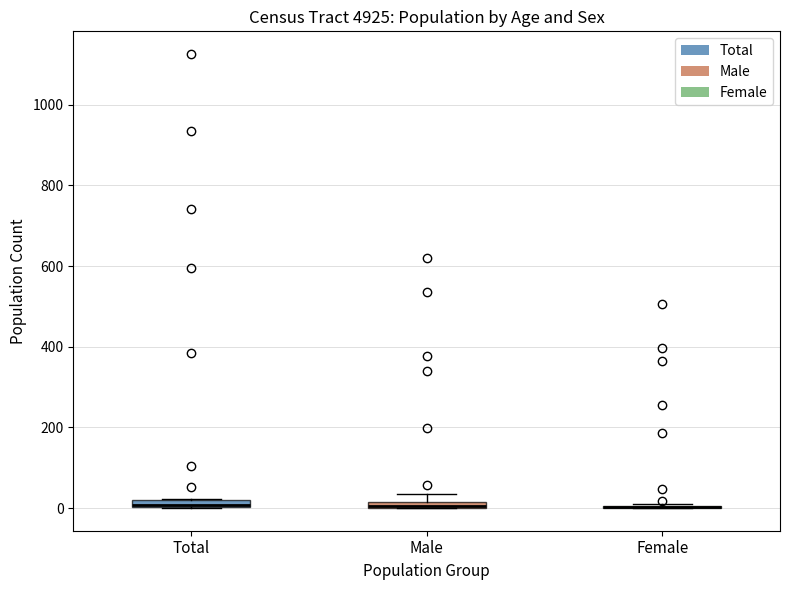

Where is the upper edge of the box for Male on the y-axis? The values are not printed on the chart, so give them approximately, as read against the axis.

20